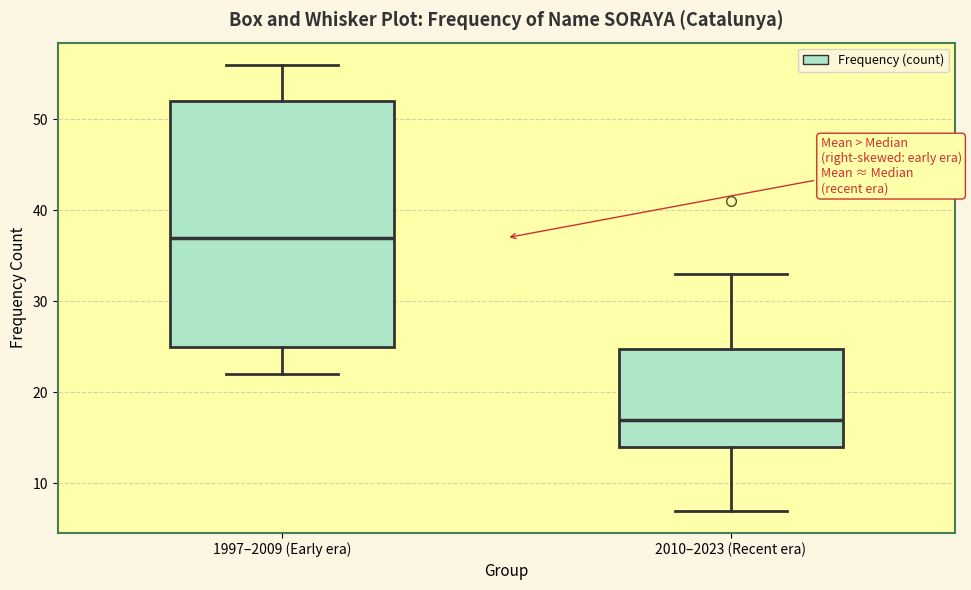

Reading left to right, read every box against the y-axis: the position of its median line, the range the box covers, and the ends of its whiskers. The values are not printed on the chart, so give them approximately, as read against the axis.

1997–2009 (Early era): median 37, box 25 to 52, whiskers 22 to 56
2010–2023 (Recent era): median 17, box 14 to 25, whiskers 7 to 33